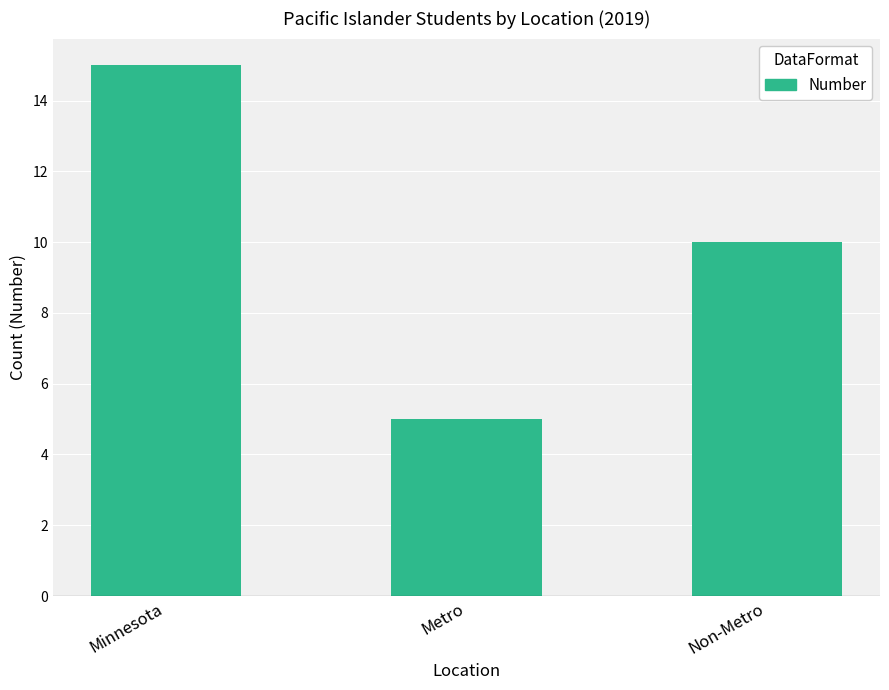

List the labels in order of value, largest first.

Minnesota, Non-Metro, Metro